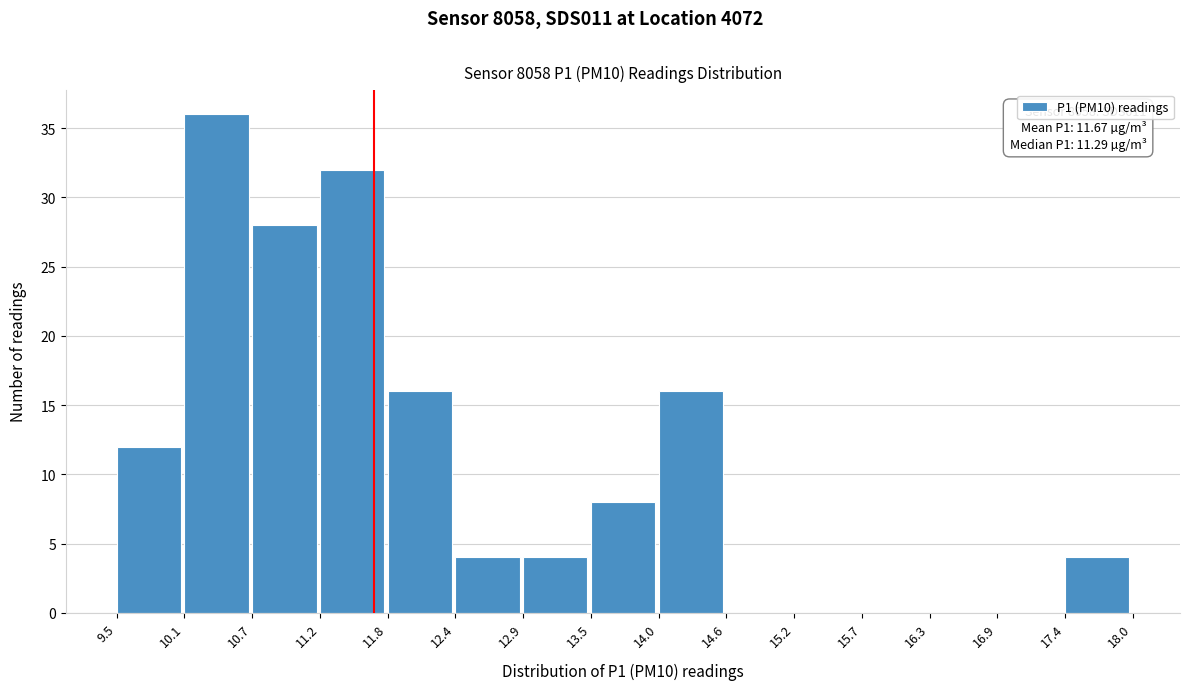

Which range on the x-axis has the tallest bar?

10.1 to 10.7